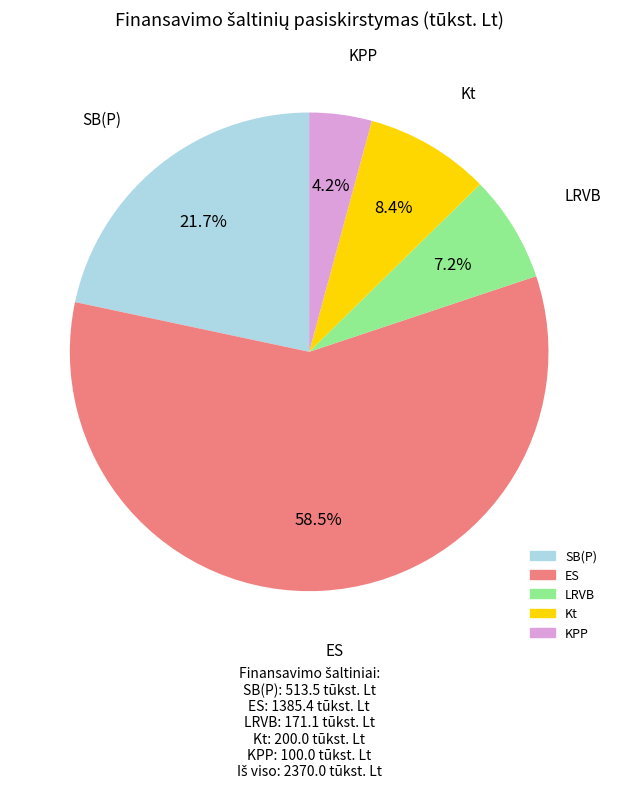

What is the largest slice in the pie chart?

ES